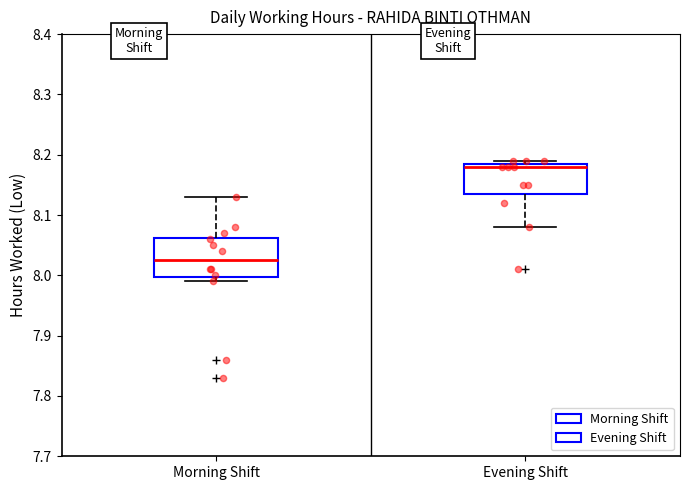

Which box is the tallest, from its lower edge to its upper edge?

Morning Shift